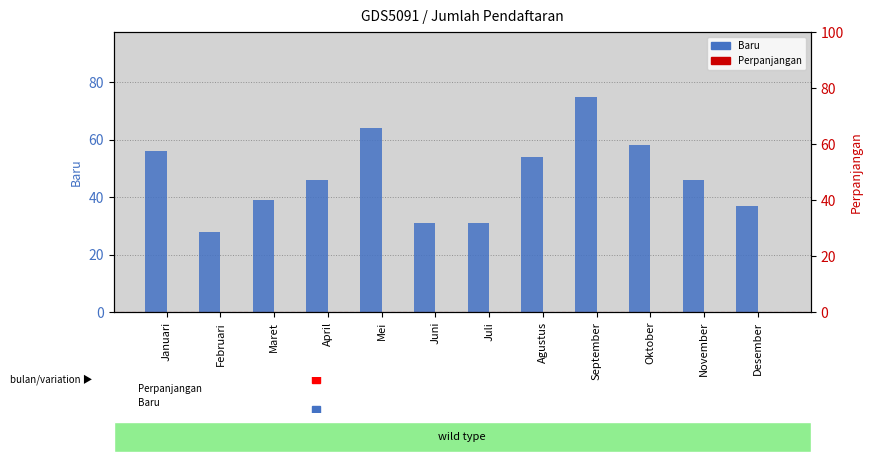

The Baru series shows 81 at Januari. True or false?

False